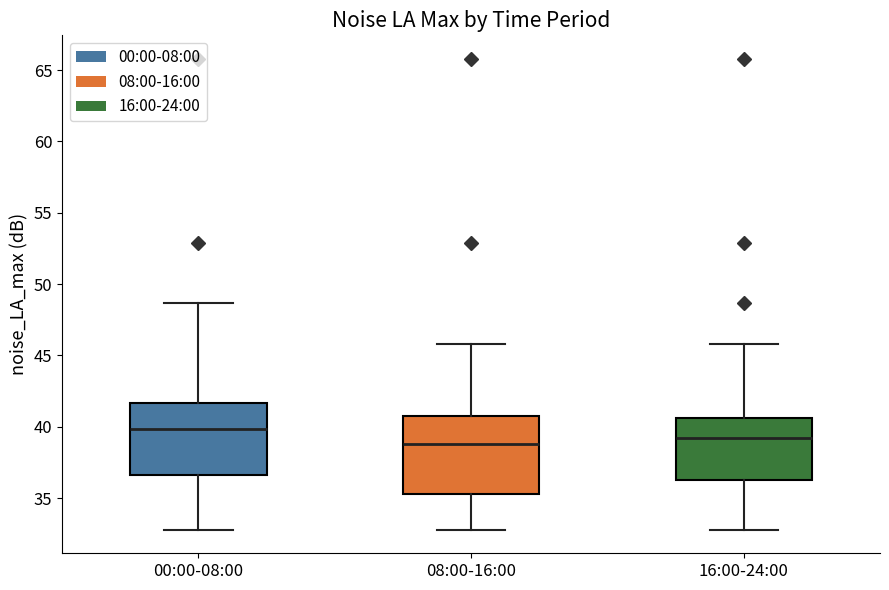

Reading left to right, transcribe this box plot: for each box, give where its median line is, the range the box spans, and where its two whiskers end, as read against the y-axis. The values are not printed on the chart, so give them approximately, as read against the axis.

00:00-08:00: median 40.0, box 36.5 to 41.5, whiskers 33.0 to 48.5
08:00-16:00: median 39.0, box 35.5 to 41.0, whiskers 33.0 to 46.0
16:00-24:00: median 39.5, box 36.5 to 40.5, whiskers 33.0 to 46.0